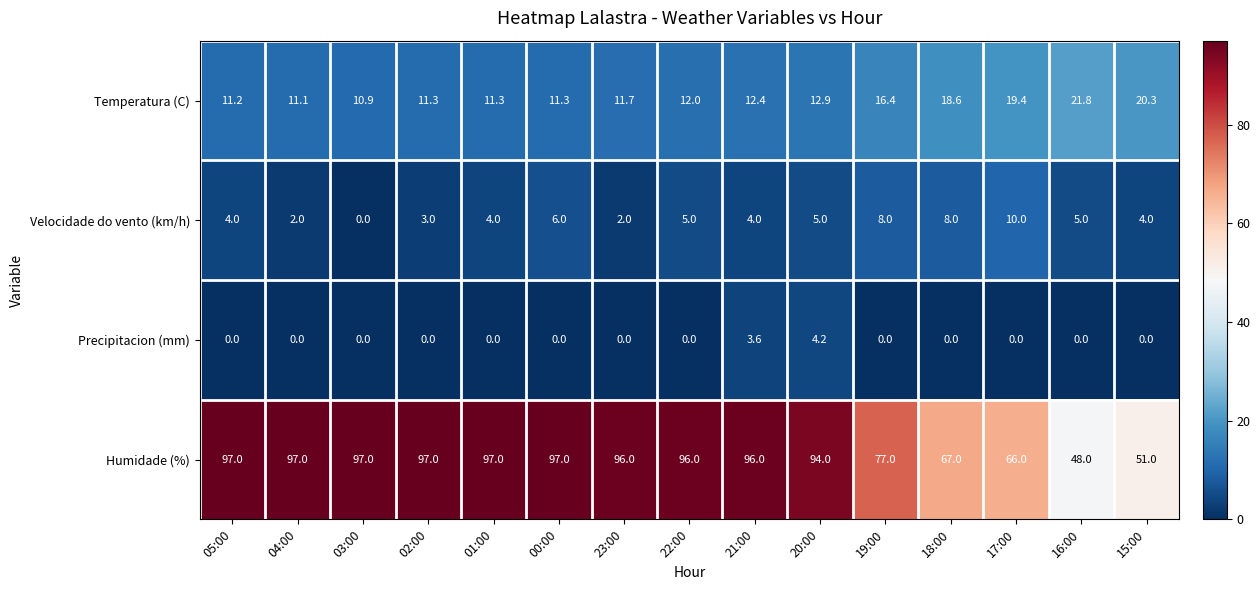

At which label does Humidade (%) first exceed 96?

05:00